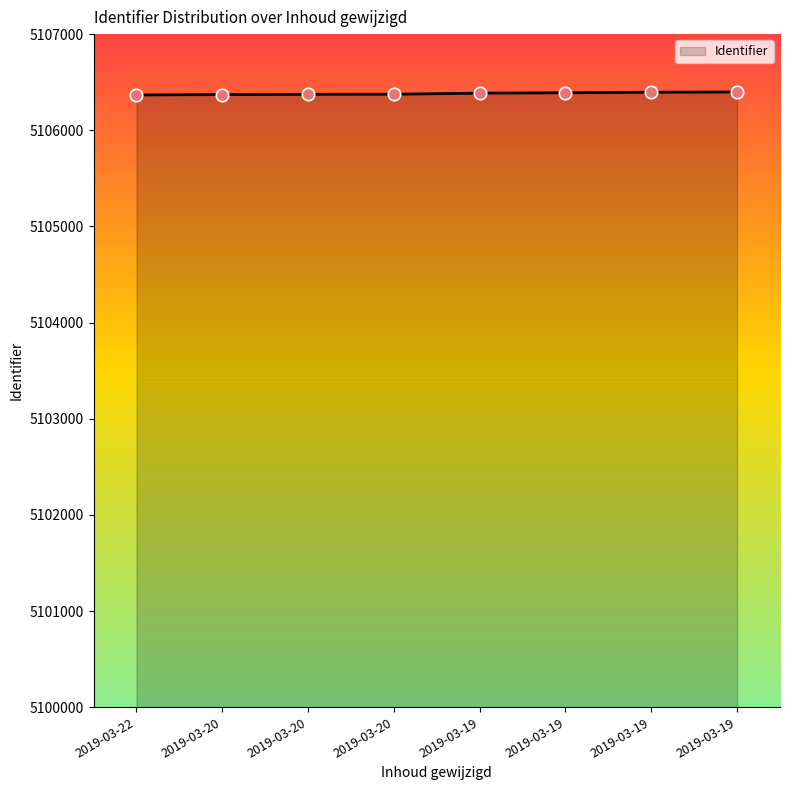

Between 2019-03-19 and 2019-03-19, which is larger?

2019-03-19